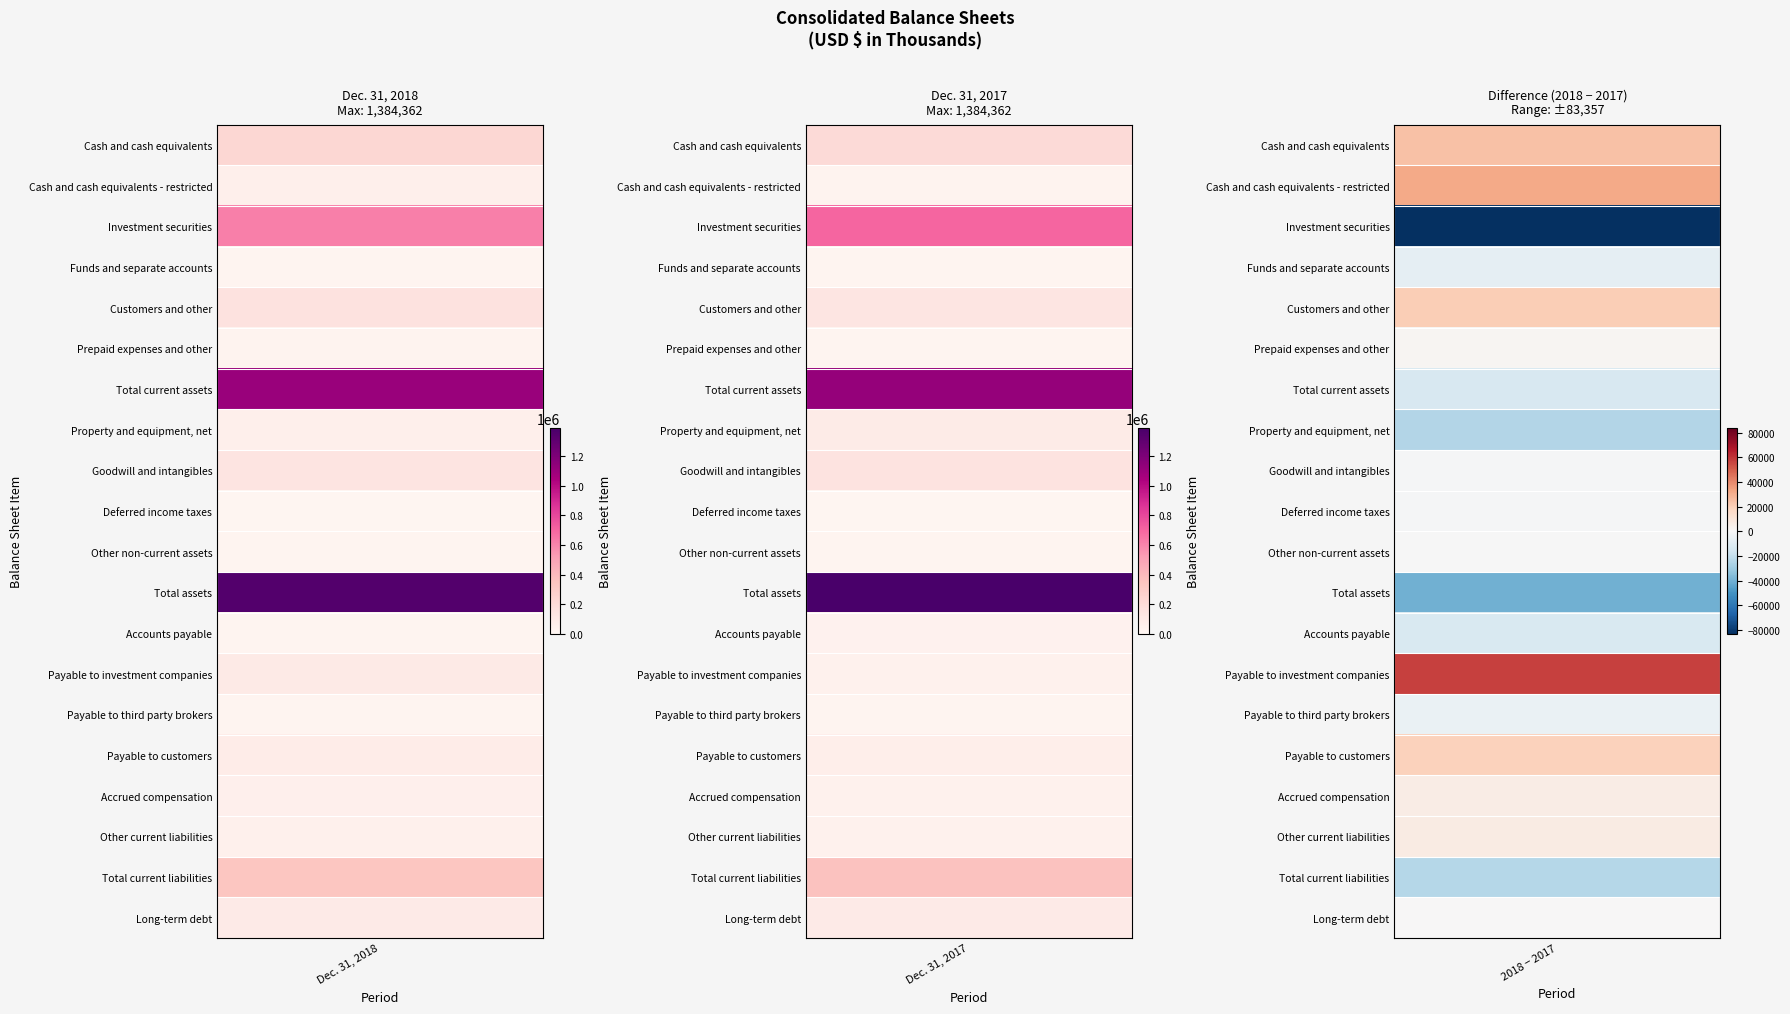

Count the number of data series in this chart.

20